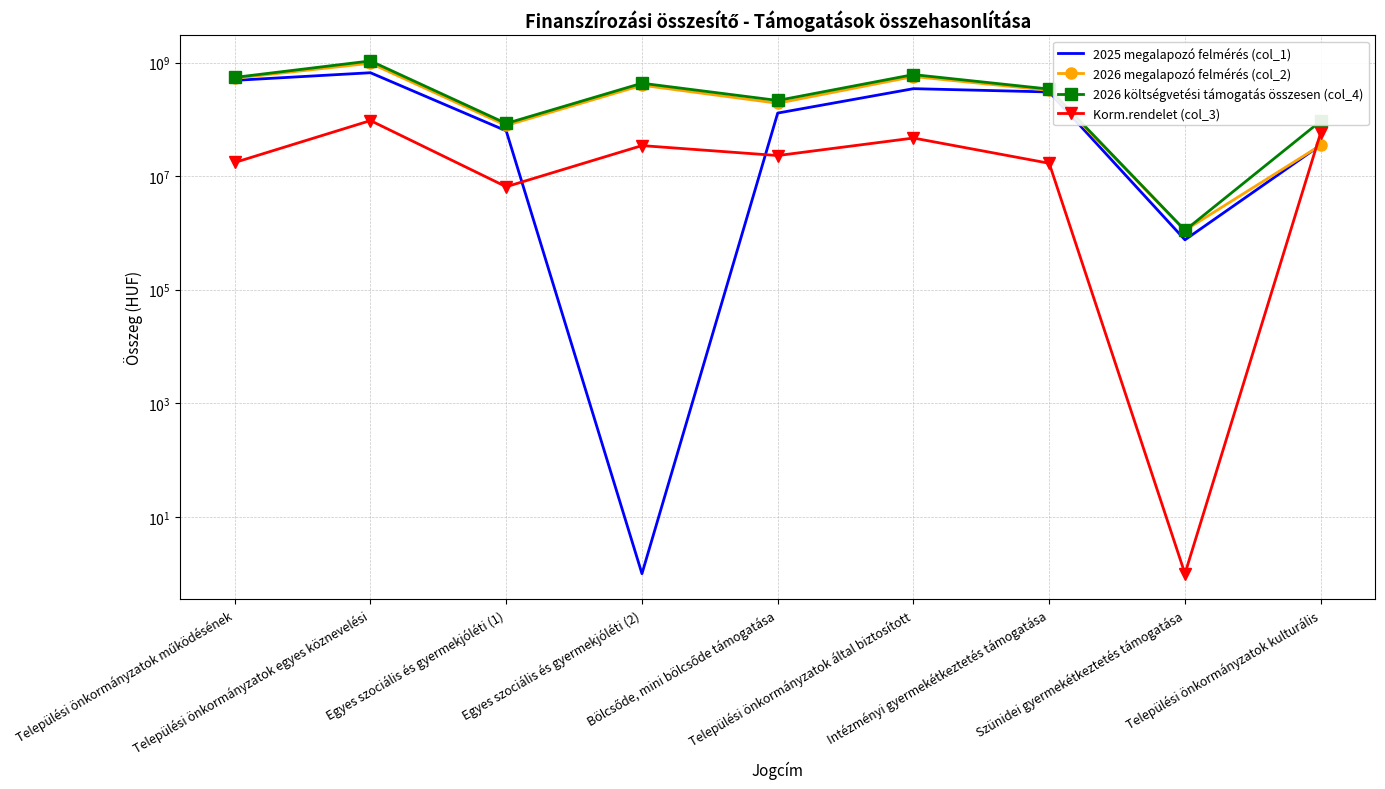

Is the value of 2026 költségvetési támogatás összesen (col_4) at Bölcsőde, mini bölcsőde támogatása greater than the value of 2026 megalapozó felmérés (col_2) at Bölcsőde, mini bölcsőde támogatása?

Yes